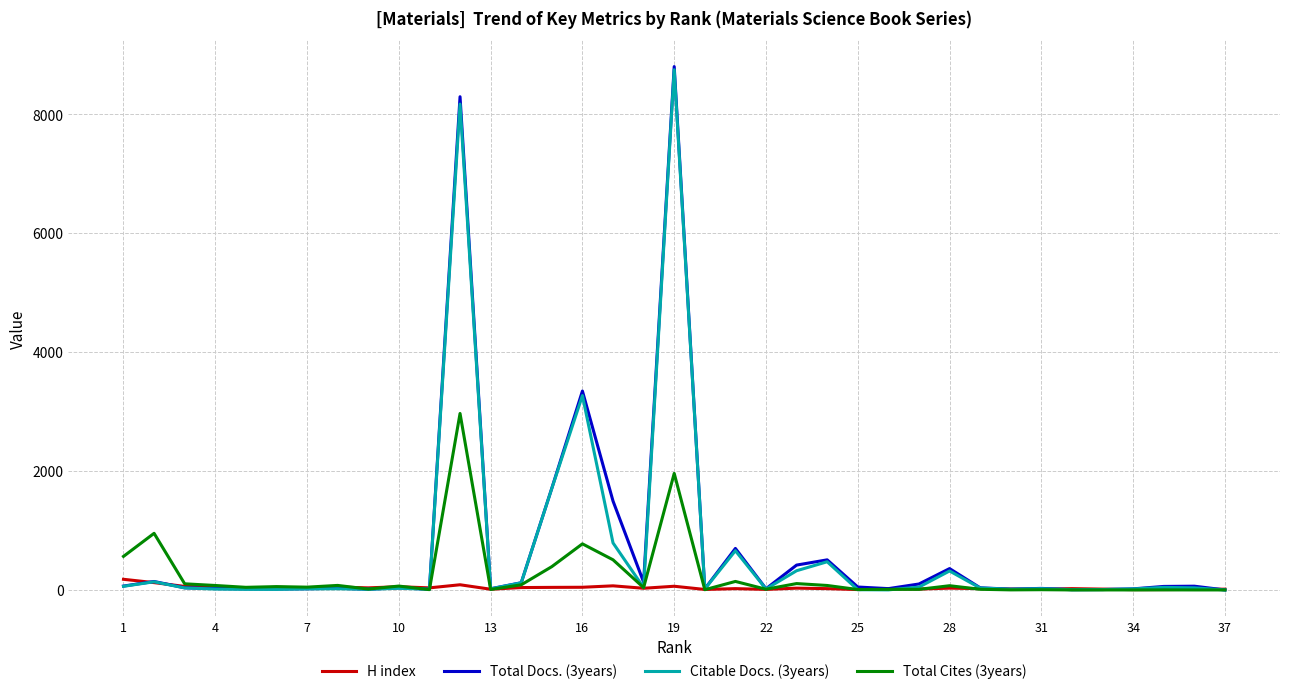

Which series has the widest spread of values?

Total Docs. (3years)